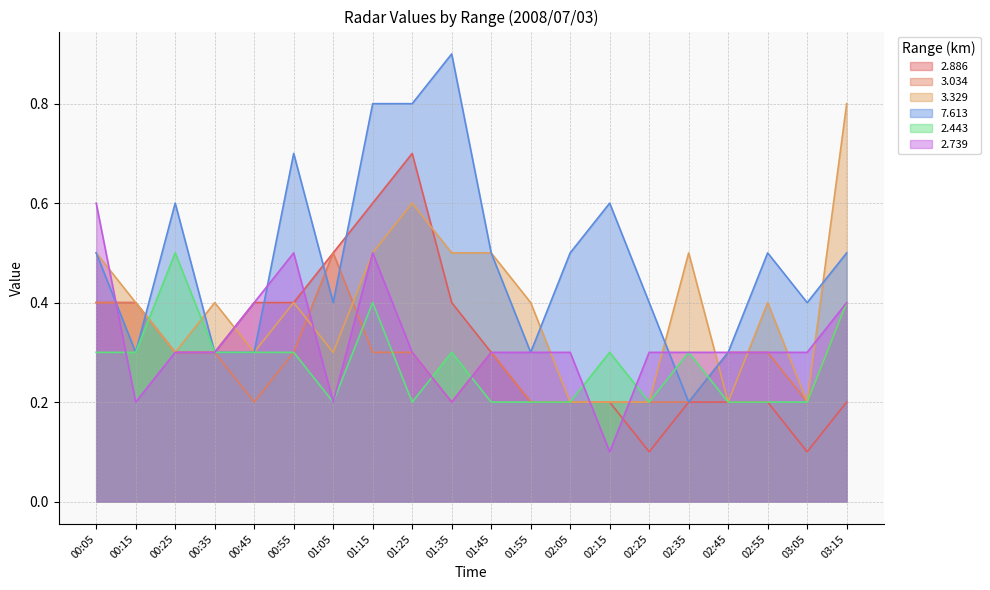

What is the difference between the maximum and minimum values in the 3.329 series?

0.6